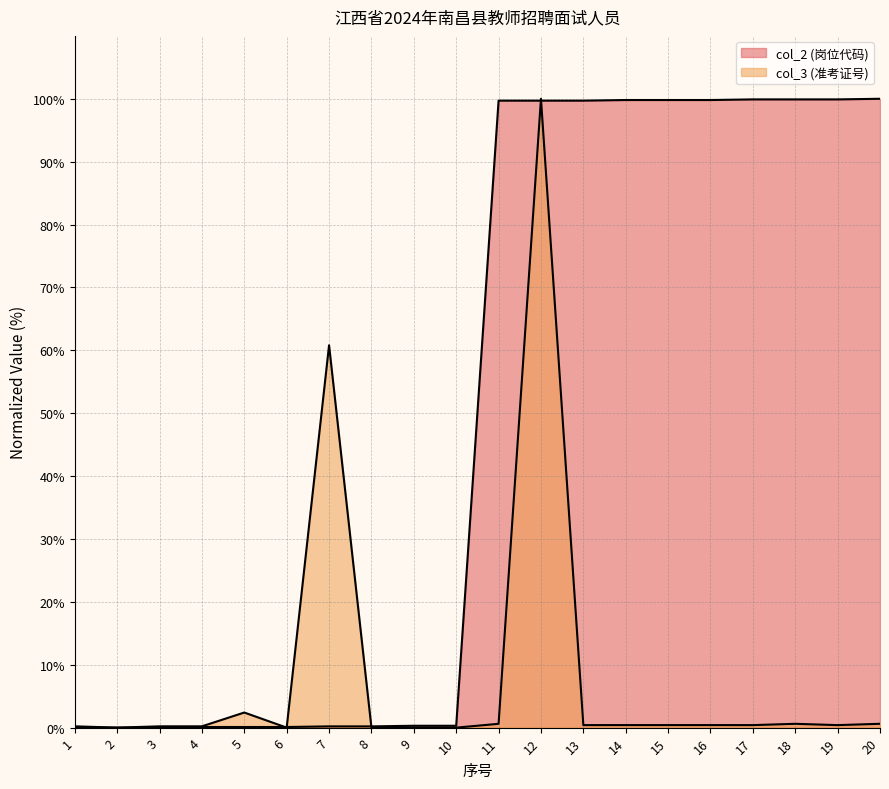

True or false: col_2 (岗位代码) has a value of 65.4 at 20.

False